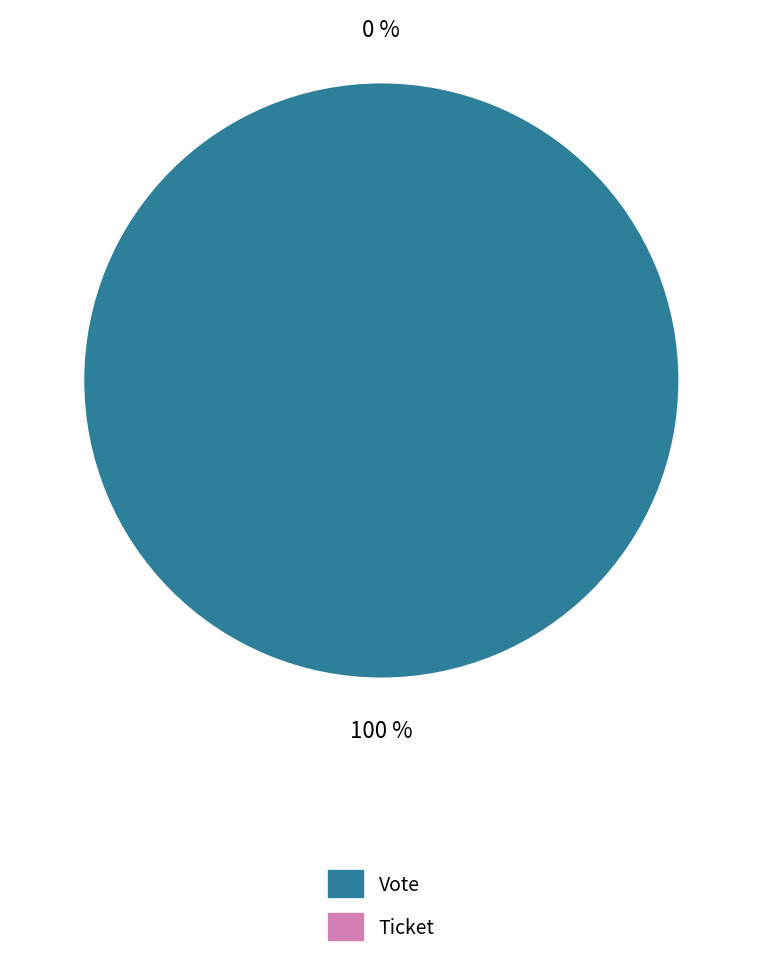

Rank the categories by value from lowest to highest.

Ticket, Vote